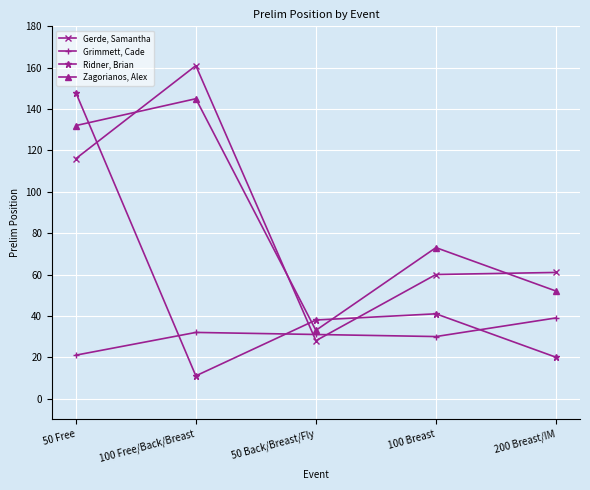

Which category has the highest value in the Ridner, Brian series?

50 Free